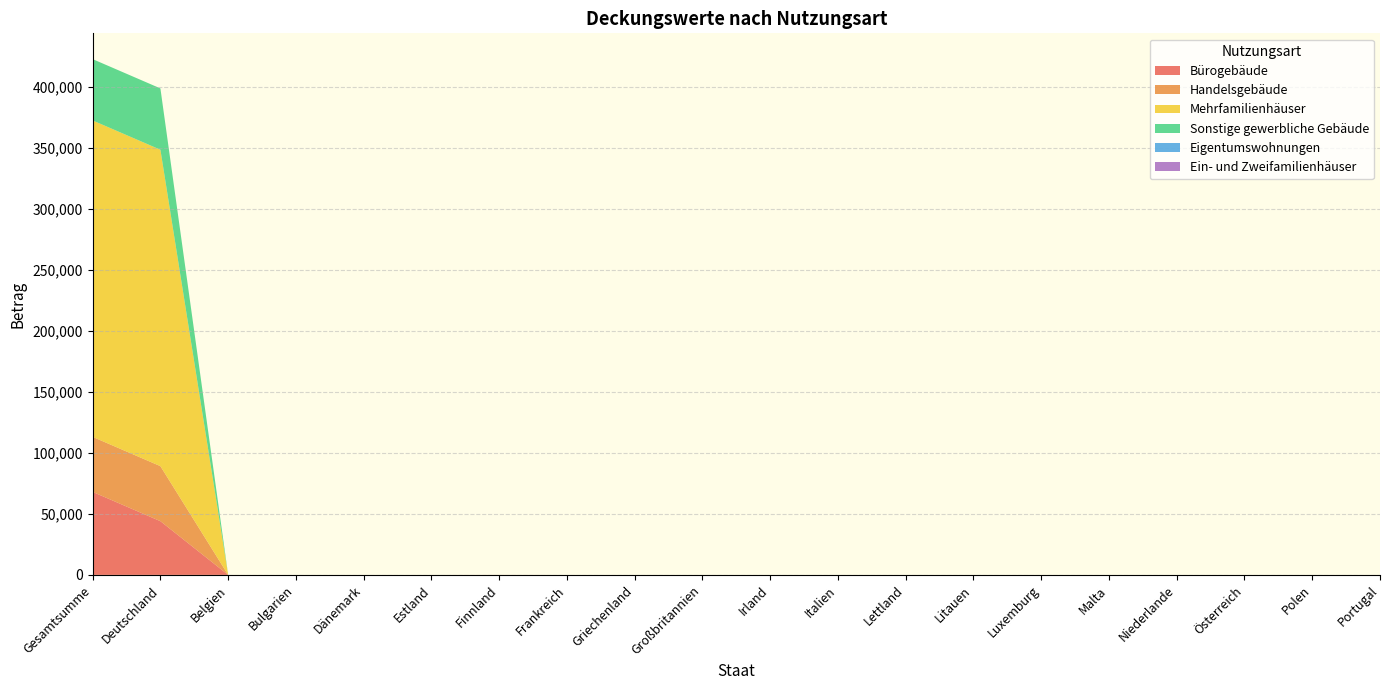

Reading left to right, extract all data points from this chart.

Bürogebäude: 68036	44036	0	0	0	0	24	0	0	0	0	0	0	0	0	0	0	0	0	0
Handelsgebäude: 45101	45101	0	0	0	0	0	0	0	0	0	0	0	0	0	0	0	0	0	0
Mehrfamilienhäuser: 259377	259377	0	0	0	0	0	0	0	0	0	0	0	0	0	0	0	0	0	0
Sonstige gewerbliche Gebäude: 50283	50283	0	0	0	0	0	0	0	0	0	0	0	0	0	0	0	0	0	0
Eigentumswohnungen: 0	0	0	0	0	0	0	0	0	0	0	0	0	0	0	0	0	0	0	0
Ein- und Zweifamilienhäuser: 0	0	0	0	0	0	0	0	0	0	0	0	0	0	0	0	0	0	0	0